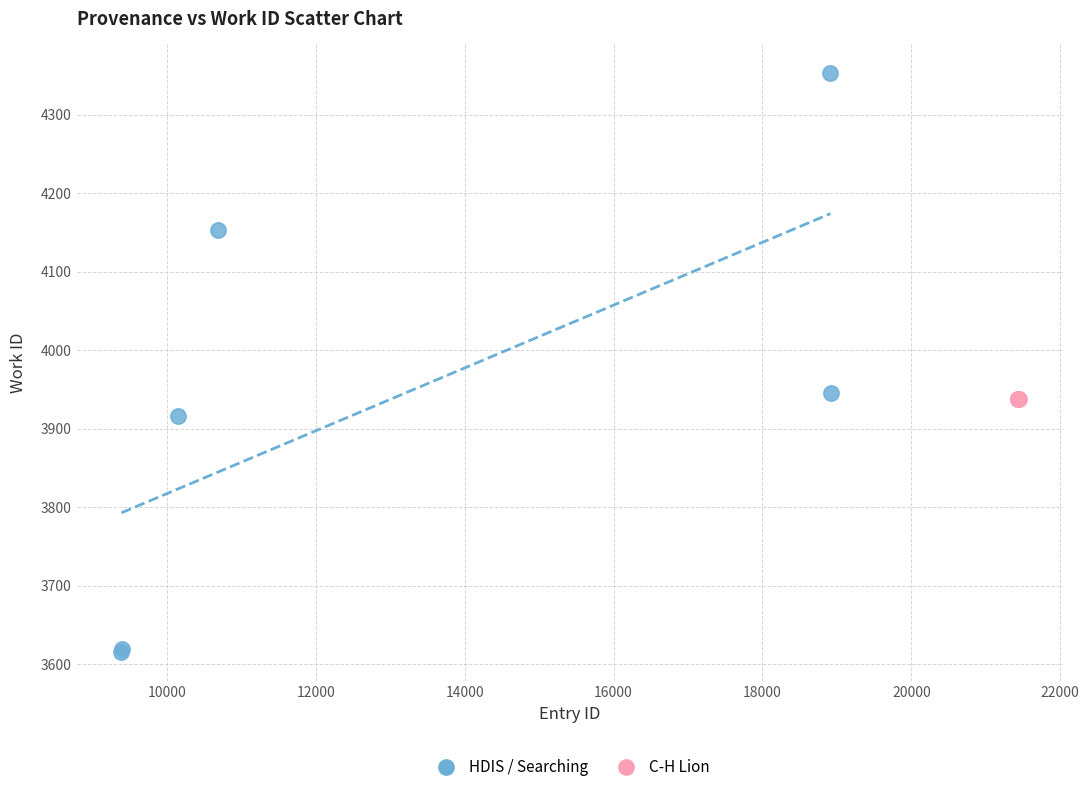

Which series reaches the maximum Y coordinate?

HDIS / Searching